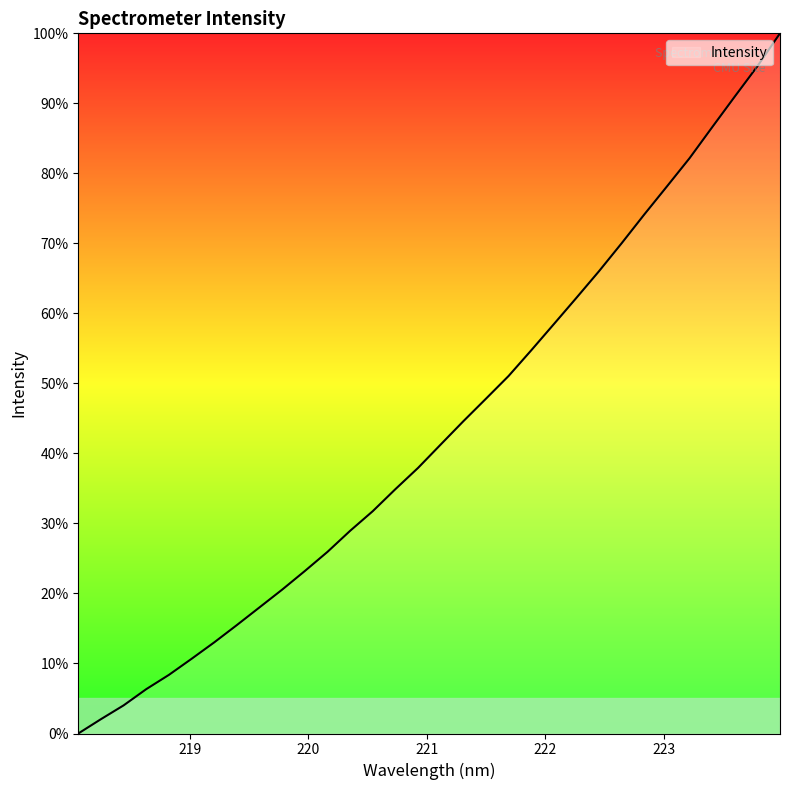

What is the maximum value shown in the chart?

100.0